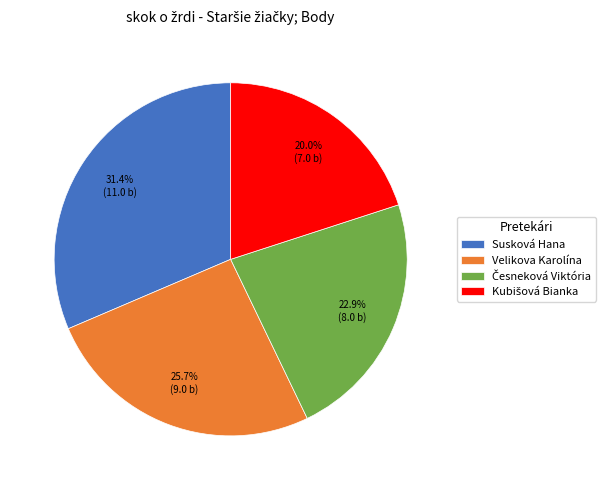

To the nearest percent, what is the combined percentage of Susková Hana and Velikova Karolína?

57%